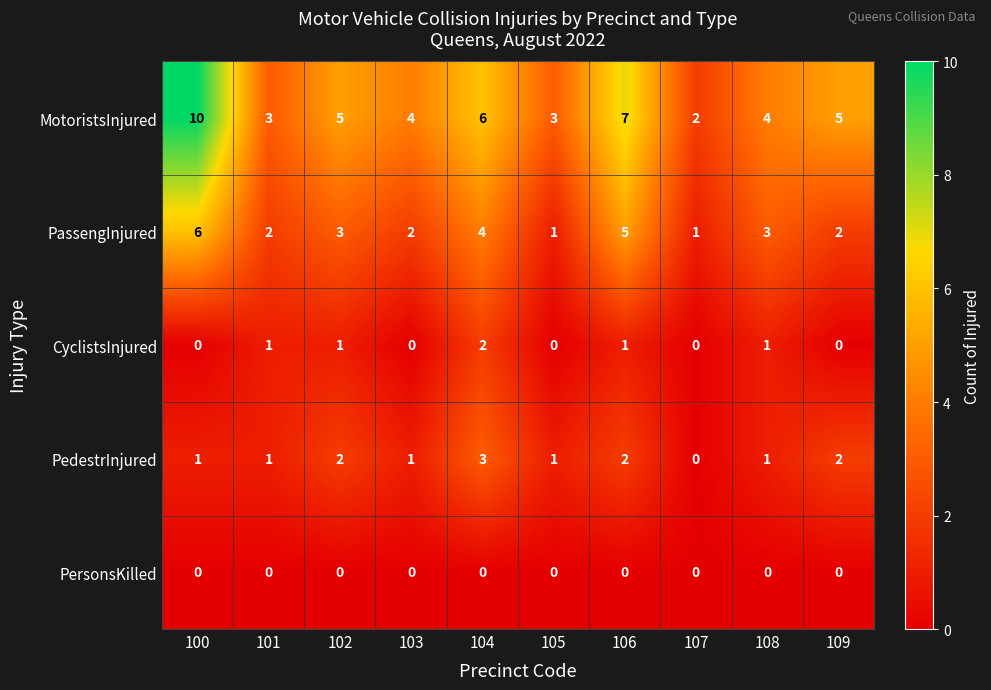

The MotoristsInjured series shows 10 at 100. True or false?

True